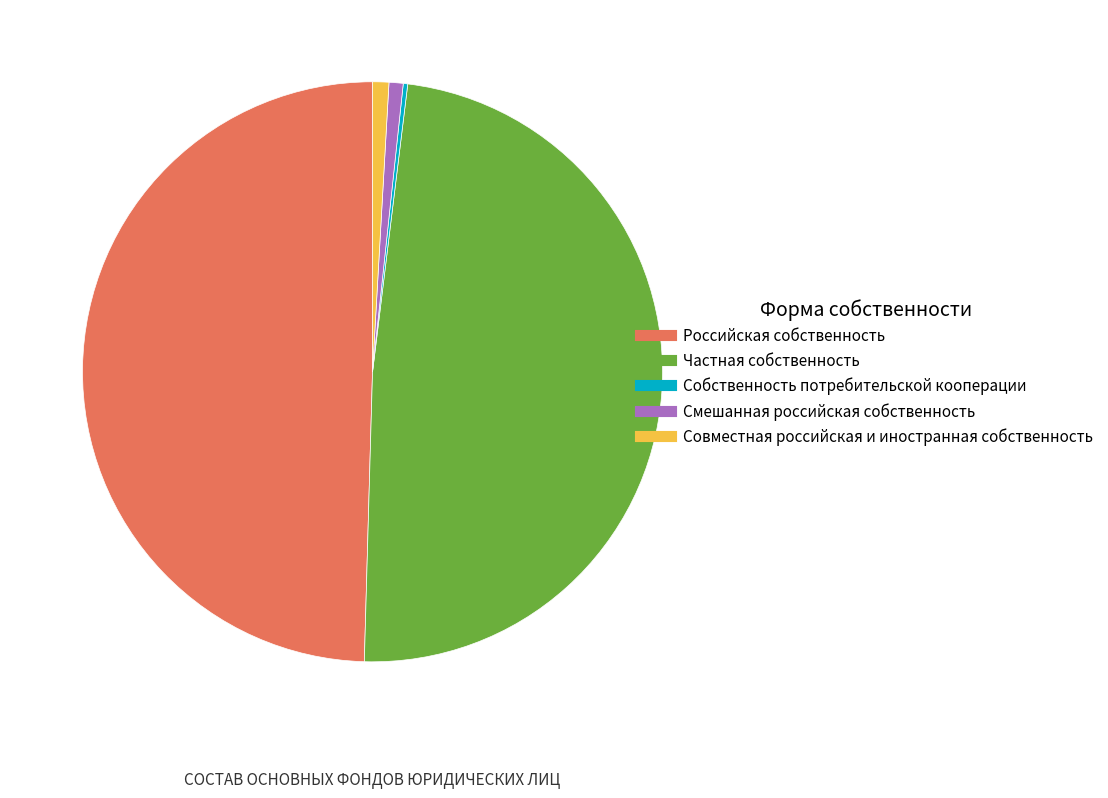

Is there any slice that represents more than half of the pie?

No